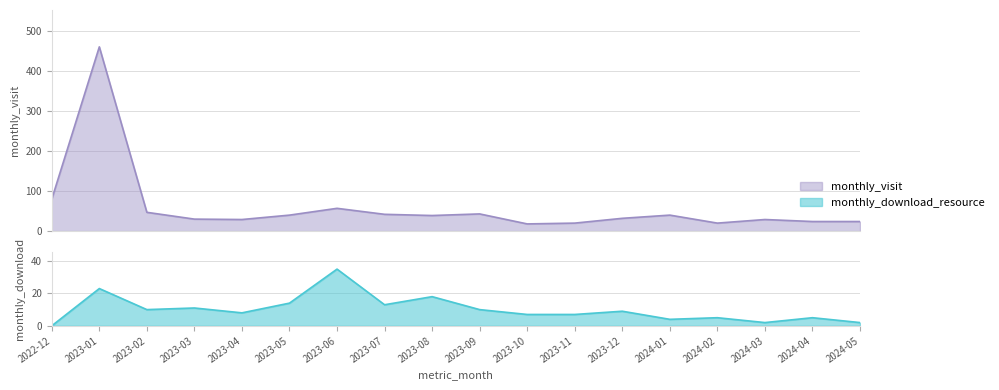

True or false: monthly_visit and monthly_download_resource intersect in this chart.

False